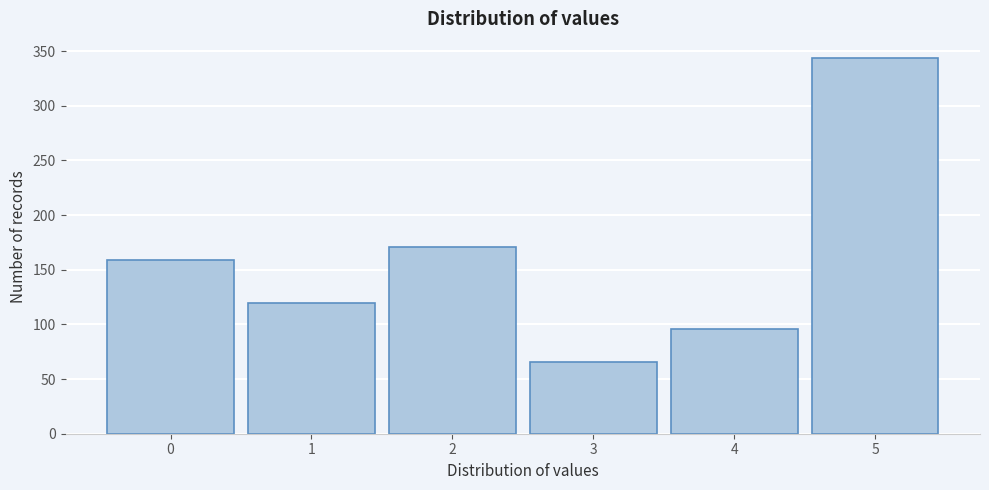

Reading left to right, what are all the values shown in this chart?

0=159	1=120	2=171	3=66	4=96	5=344